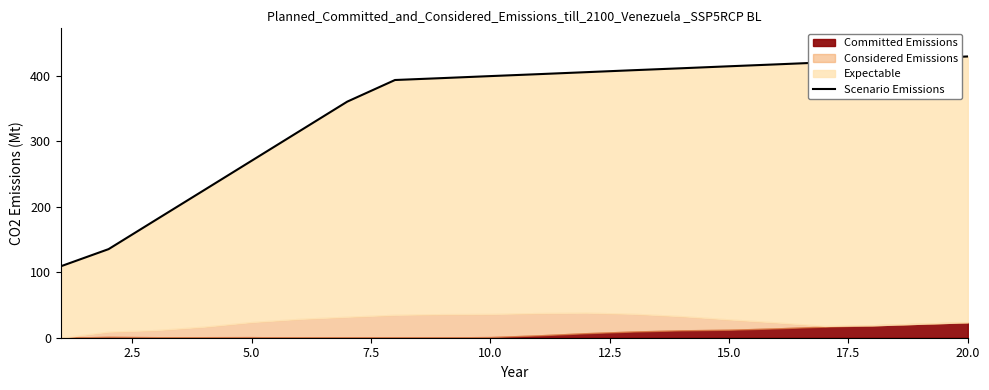

Count the number of categories in the chart.

20